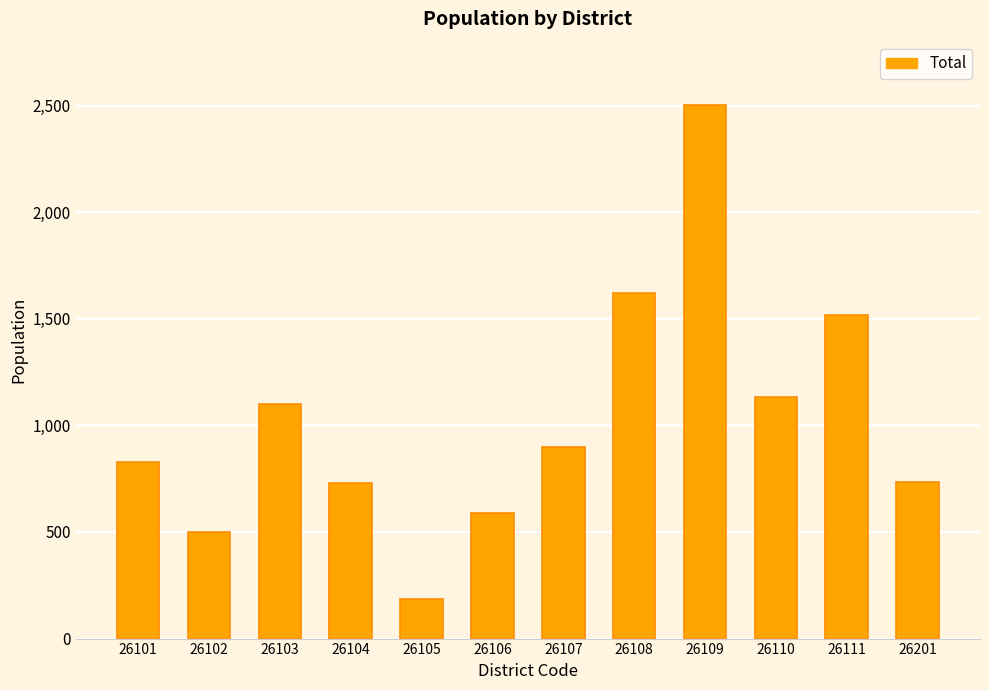

Which has a higher value, 26111 or 26105?

26111